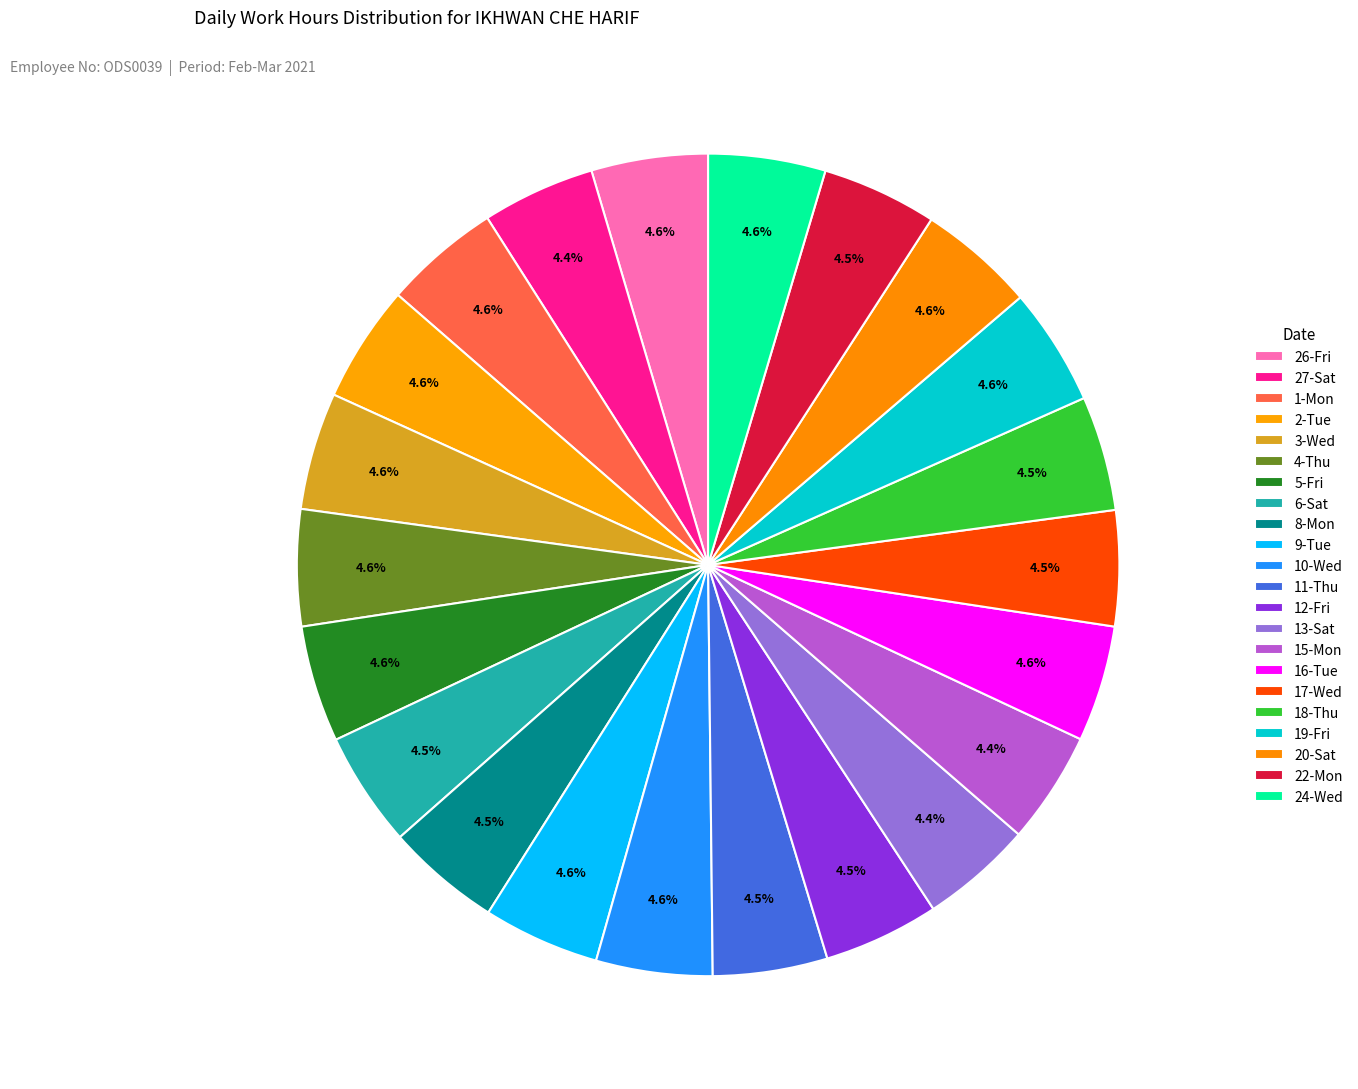

How many segments does this pie chart have?

22